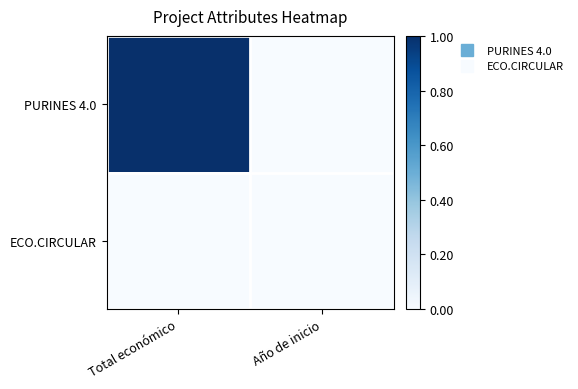

Which series has the largest total across all categories?

PURINES 4.0